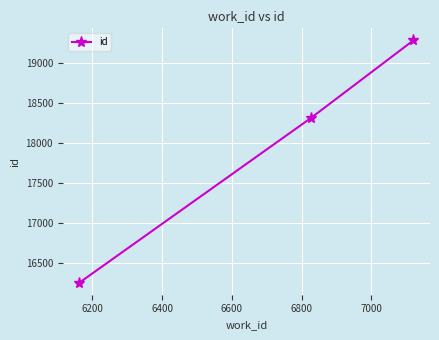

What is the difference between the maximum and minimum values?

3036